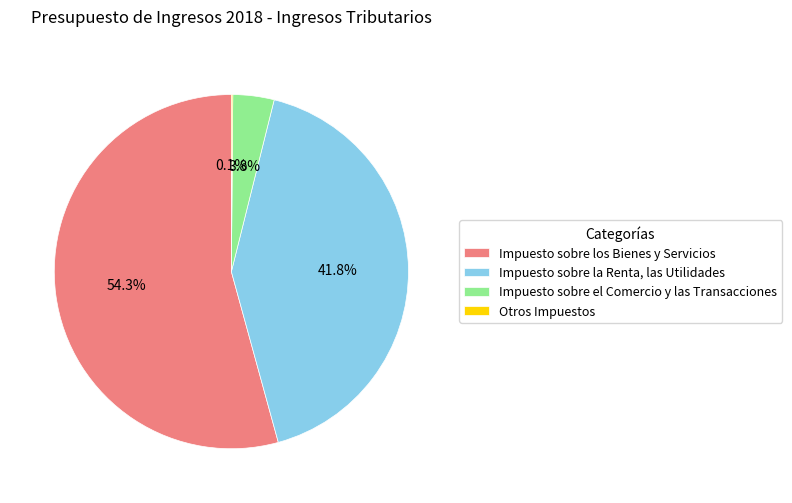

What percentage is NOT represented by Impuesto sobre los Bienes y Servicios?

45.7%